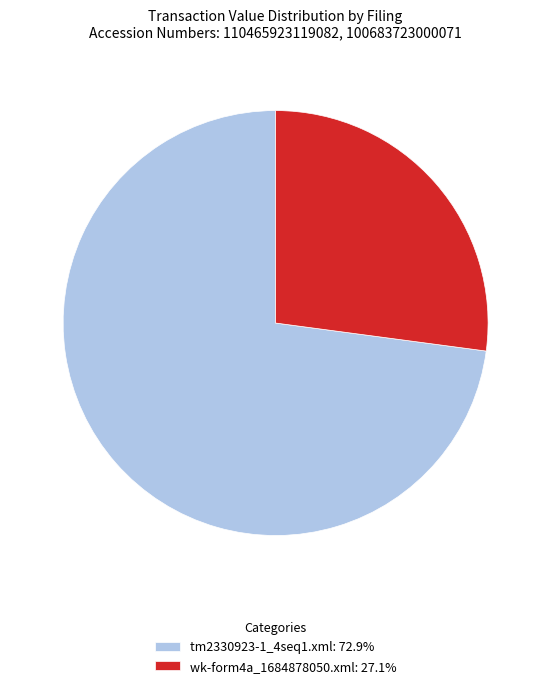

Combined, do wk-form4a_1684878050.xml: 27.1% and tm2330923-1_4seq1.xml: 72.9% account for over 50%?

Yes